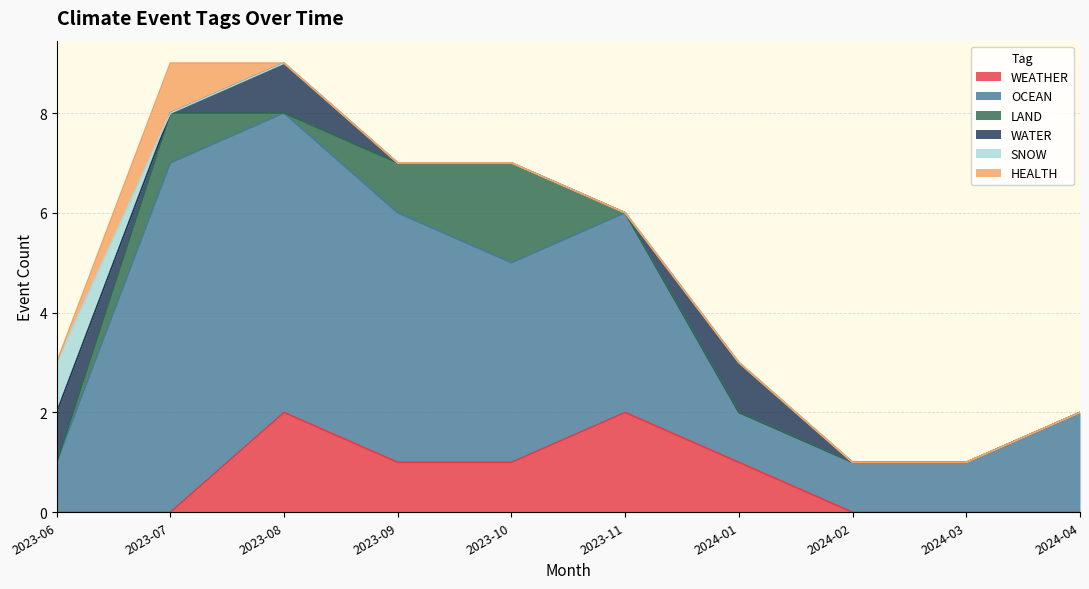

Which series ends up on top after the final intersection of SNOW and LAND?

LAND